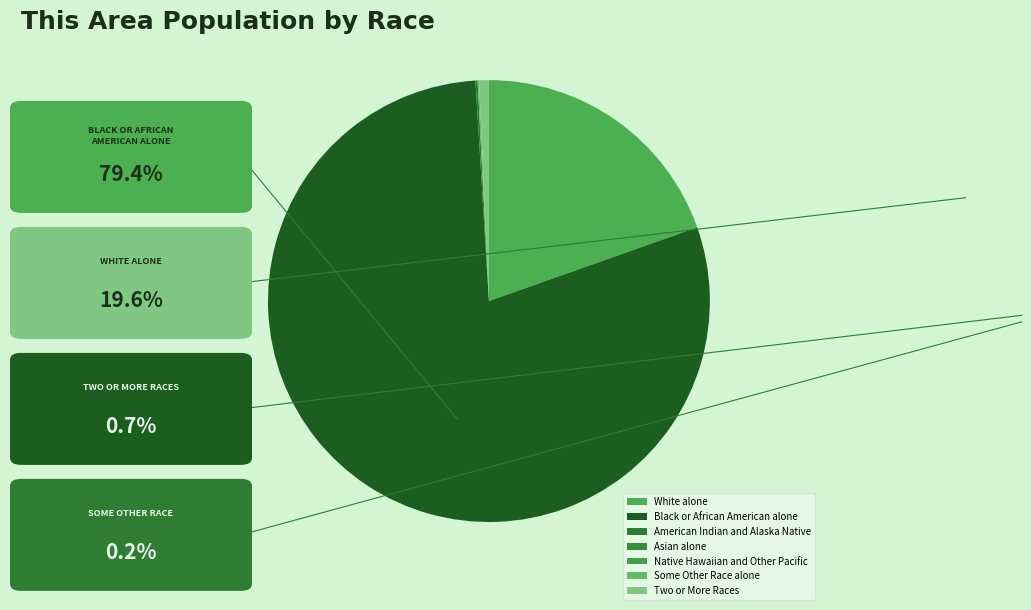

Is it true that American Indian and Alaska Native is 10% of the pie?

False